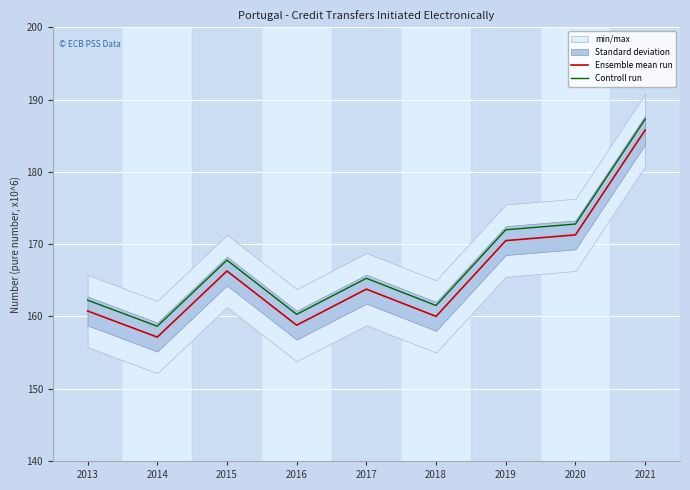

True or false: Ensemble mean run has a value of 85.6 at 2020.

False